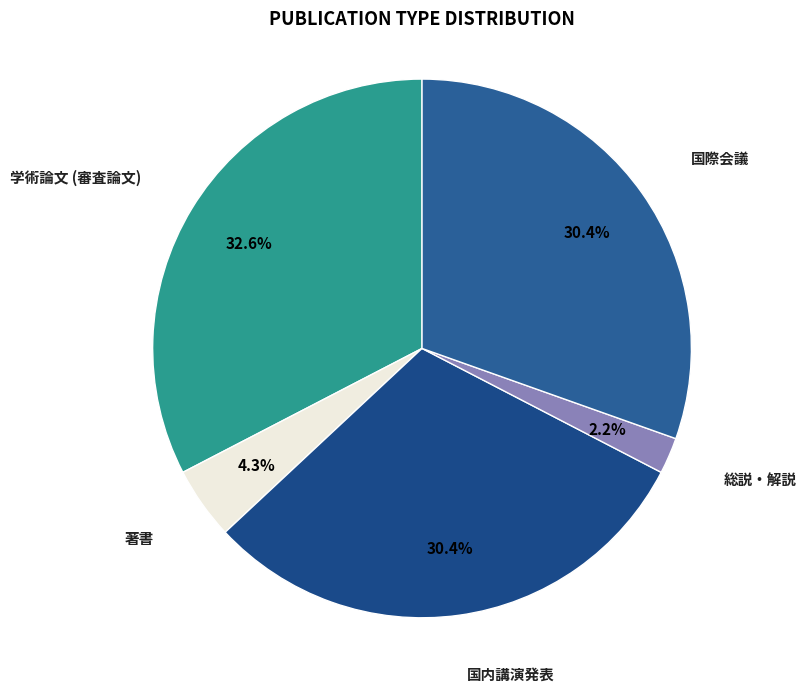

To the nearest percent, what portion does 国際会議 represent?

30%